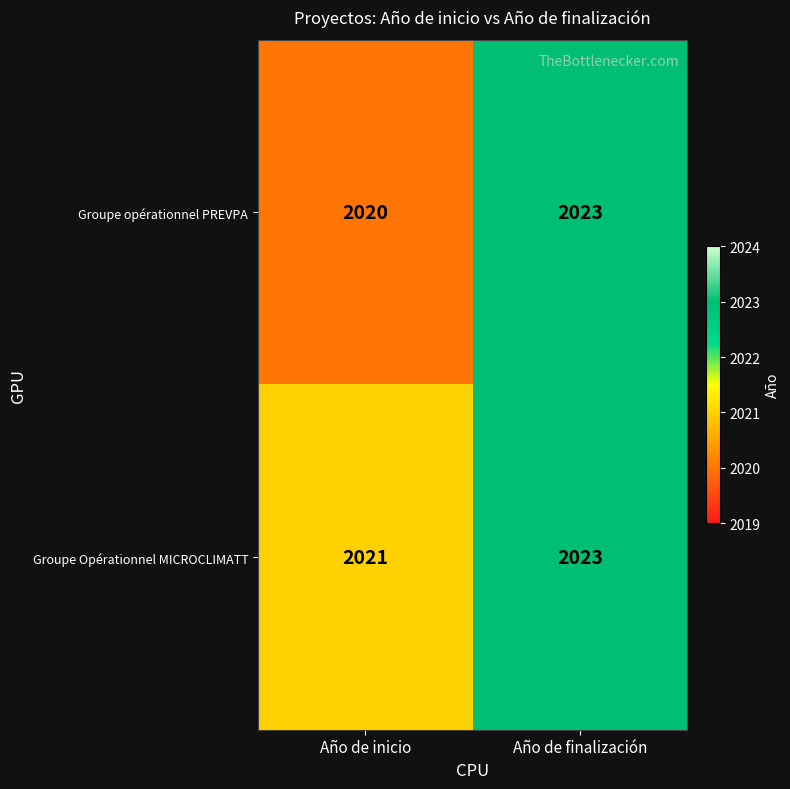

How many data points does each series have?

2